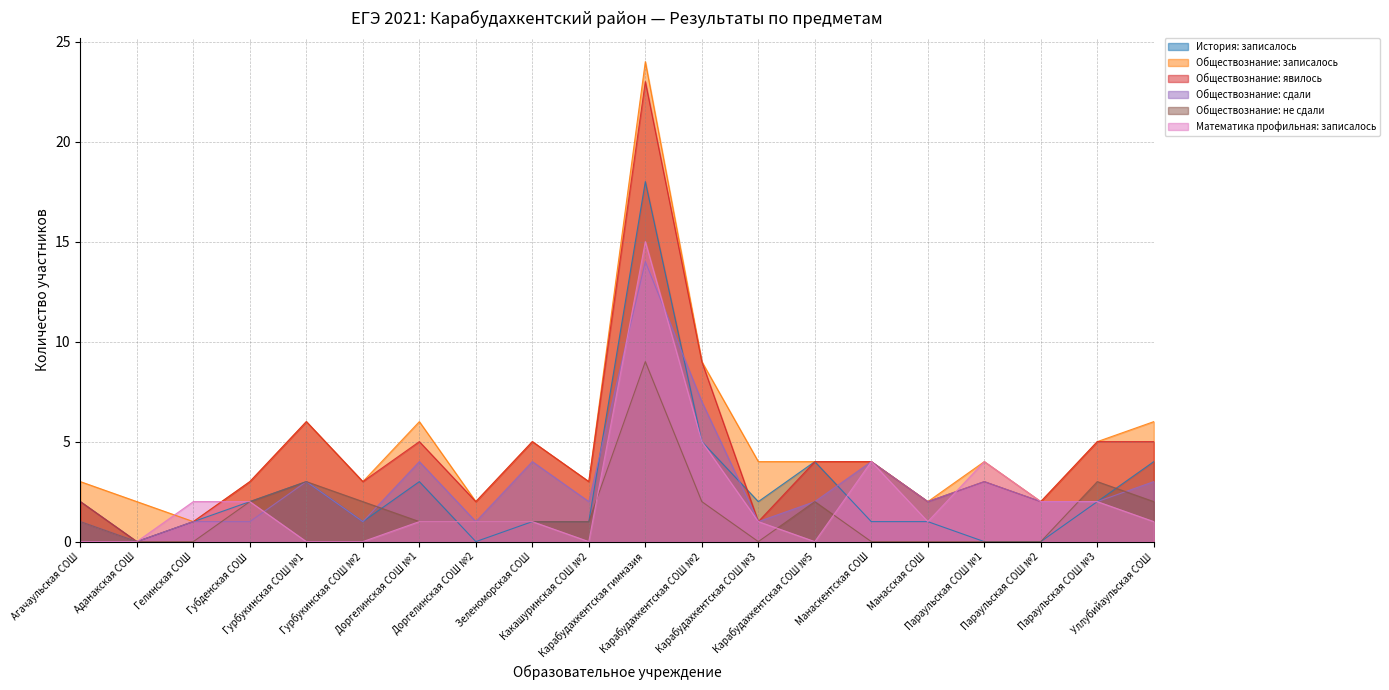

At which category does Обществознание: явилось reach its first local valley?

Аданакская СОШ